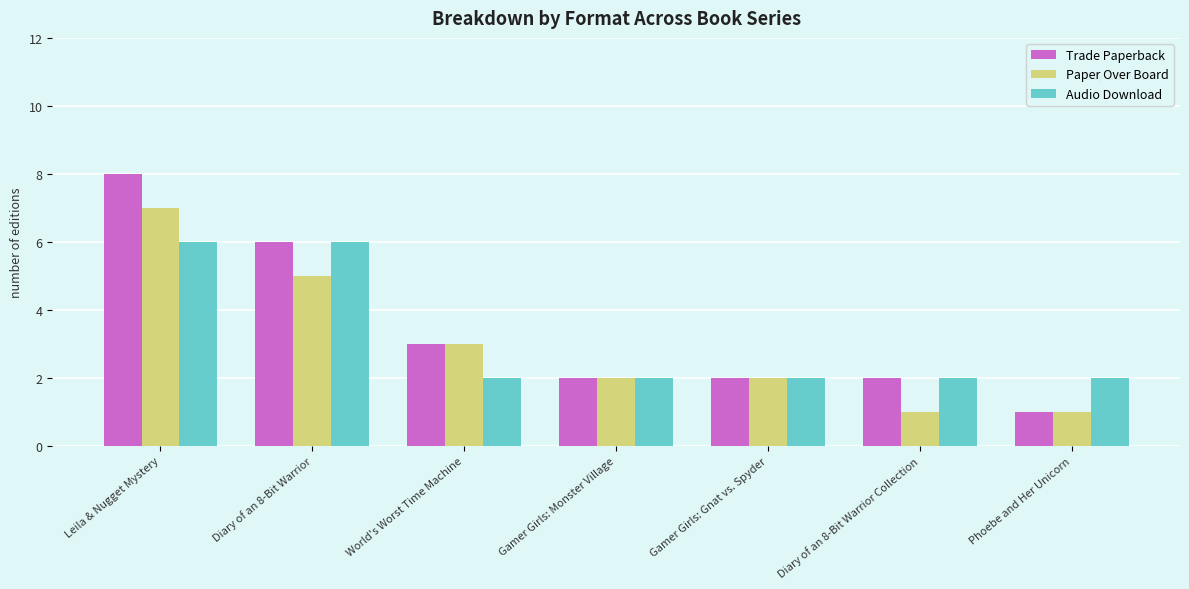

How many bars are there in each group?

3